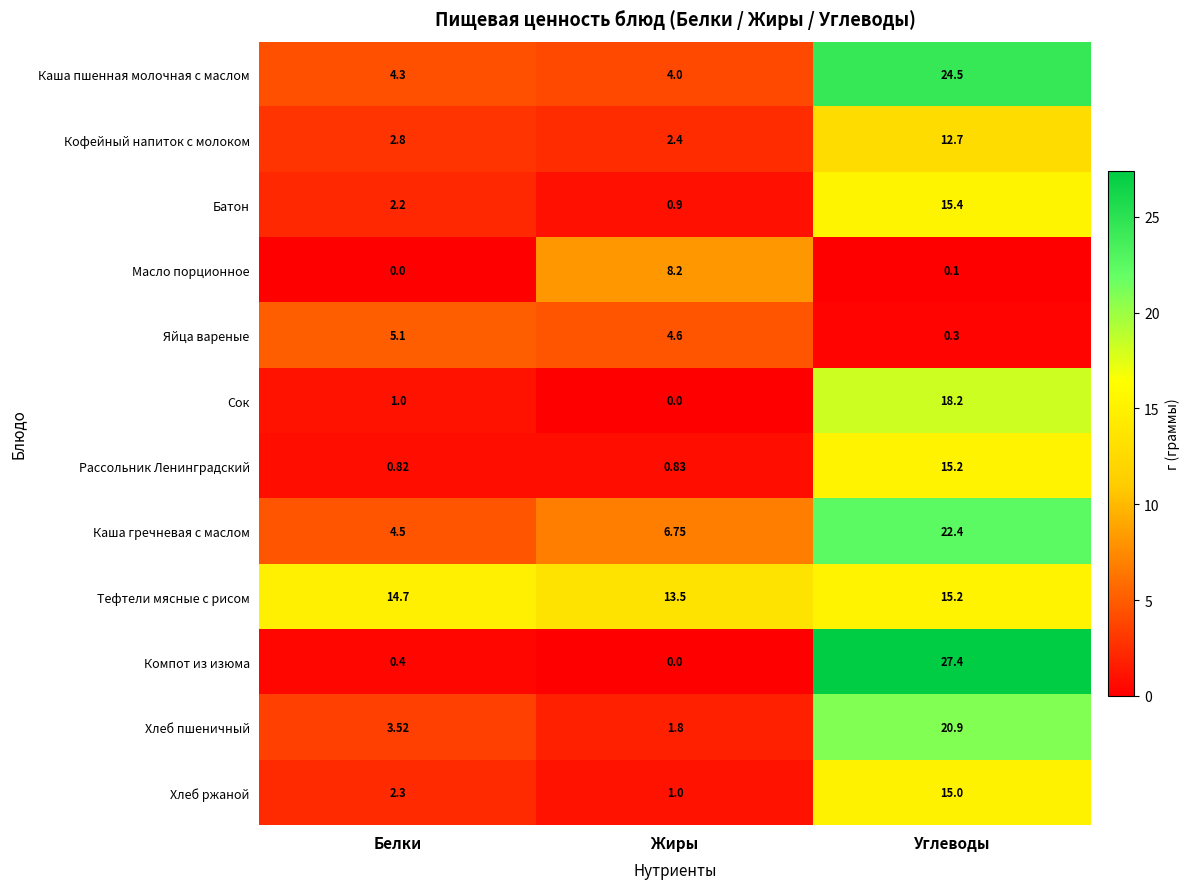

Is the value of Хлеб пшеничный at Углеводы greater than the value of Яйца вареные at Жиры?

Yes